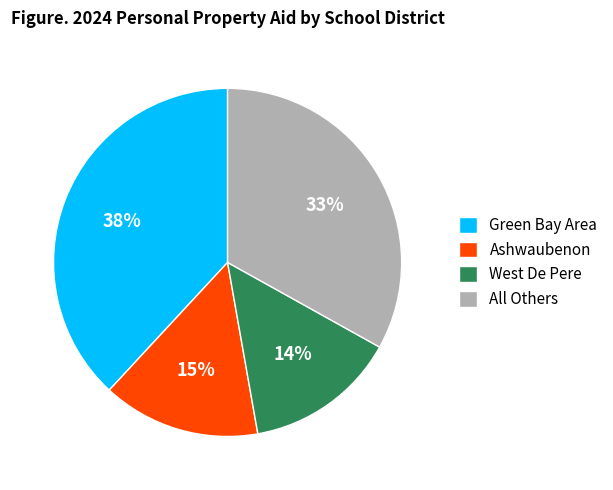

Which category has the biggest portion of the pie?

Green Bay Area